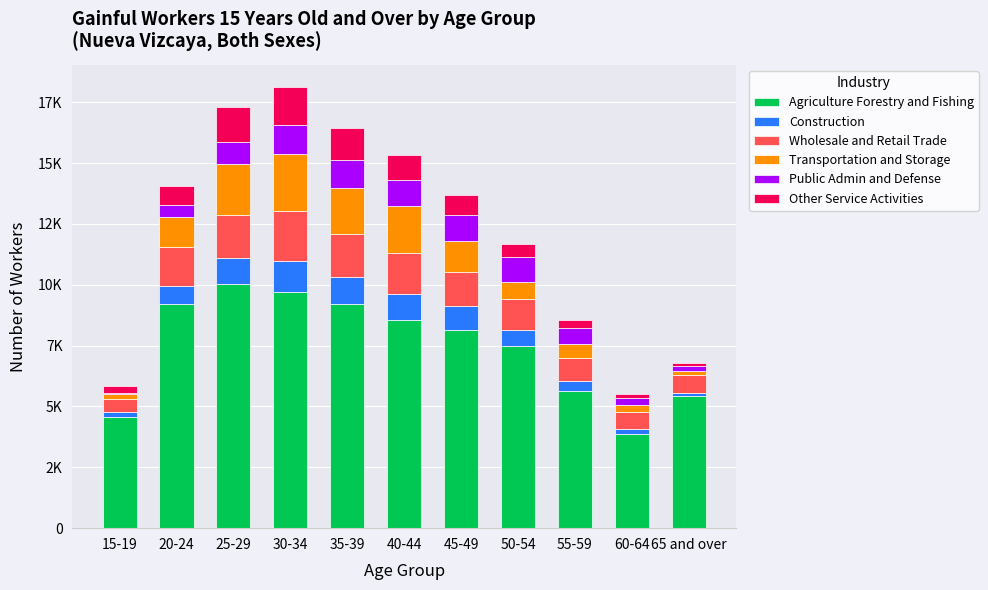

Are the bars horizontal?

No